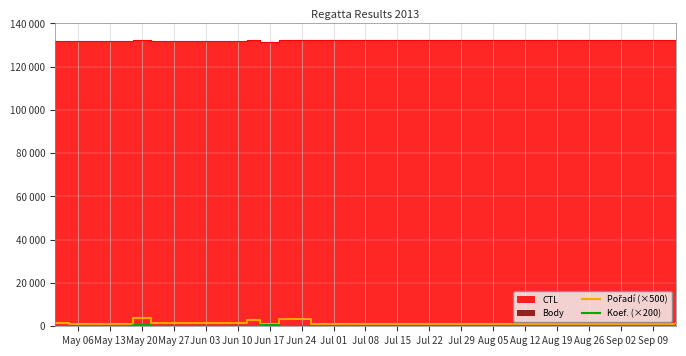

Which series has the largest total across all categories?

Pořadí (×500)